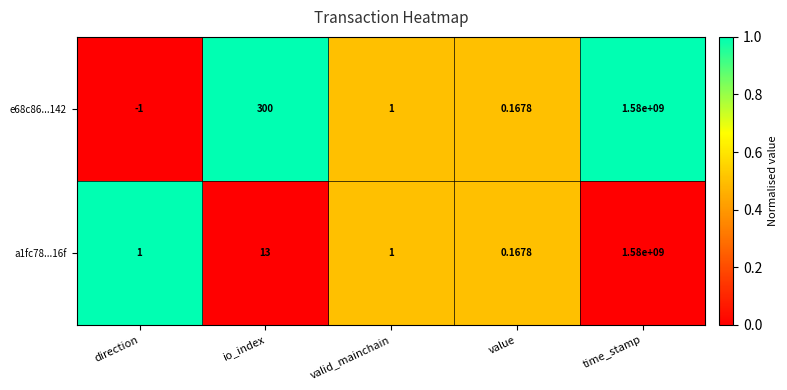

Which label corresponds to the largest value in the chart?

time_stamp